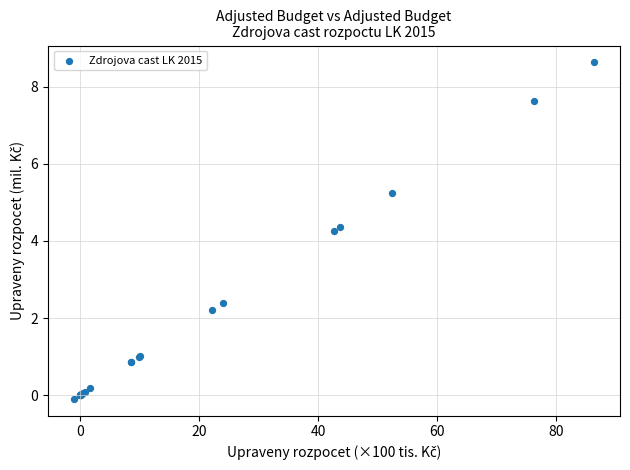

What Y value in the scatter plot is closest to 4?

4.3